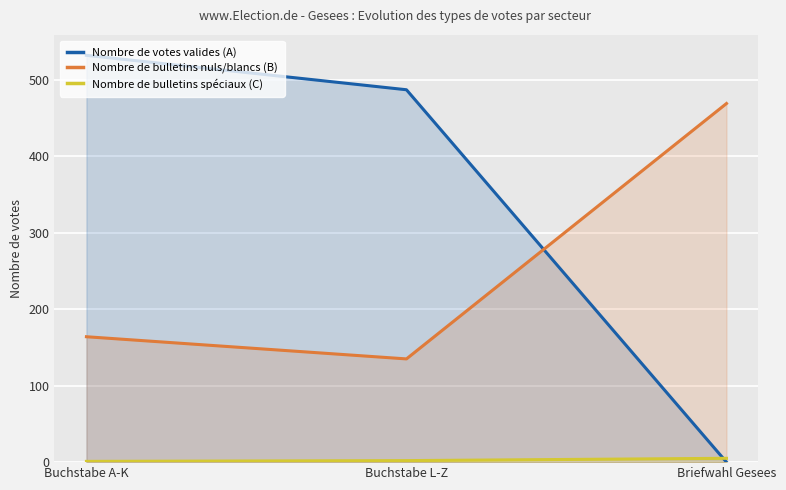

Read the Nombre de bulletins nuls/blancs (B) value at Buchstabe A-K.

164